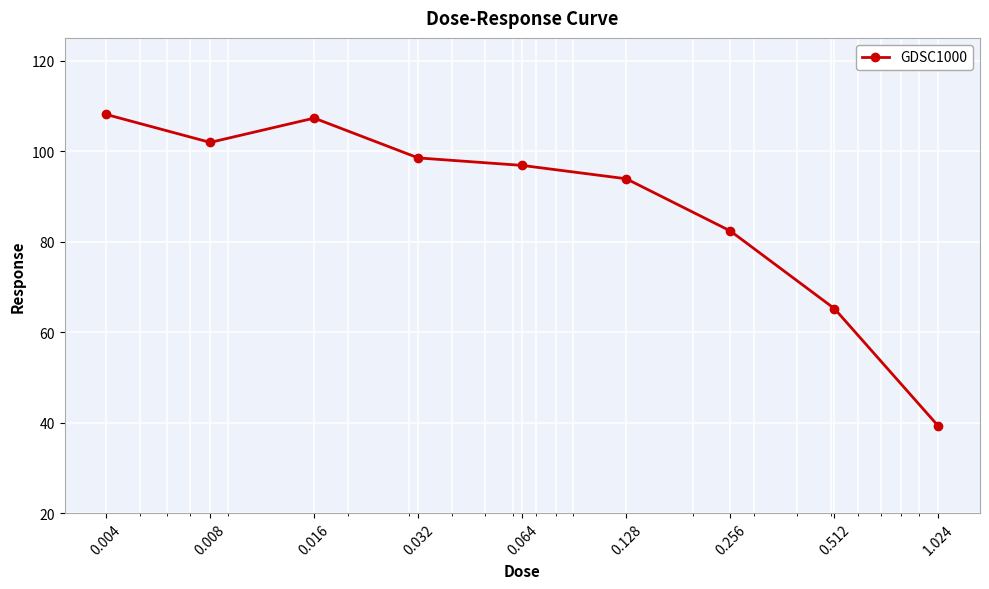

Does the chart display data point markers on the line(s)?

Yes